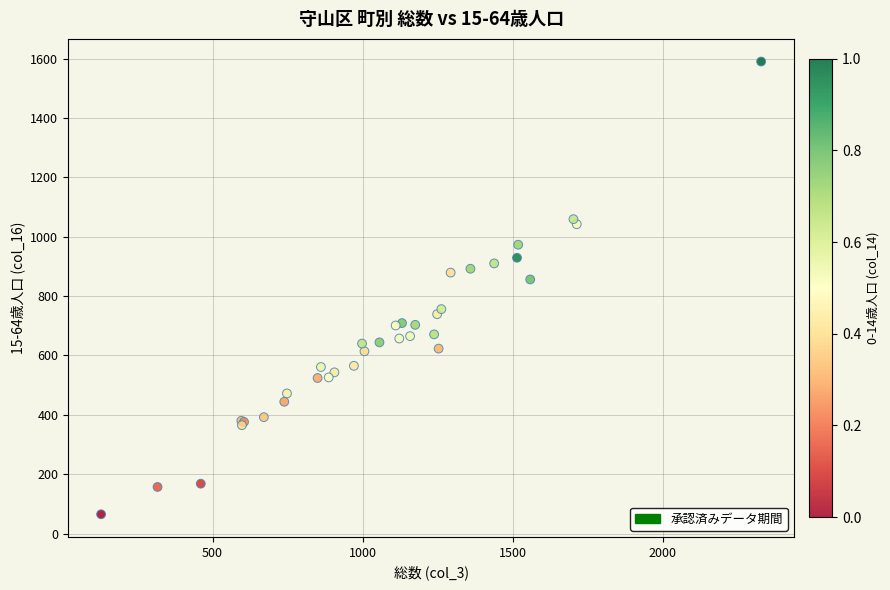

What Y value in the scatter plot is closest to 827?

856